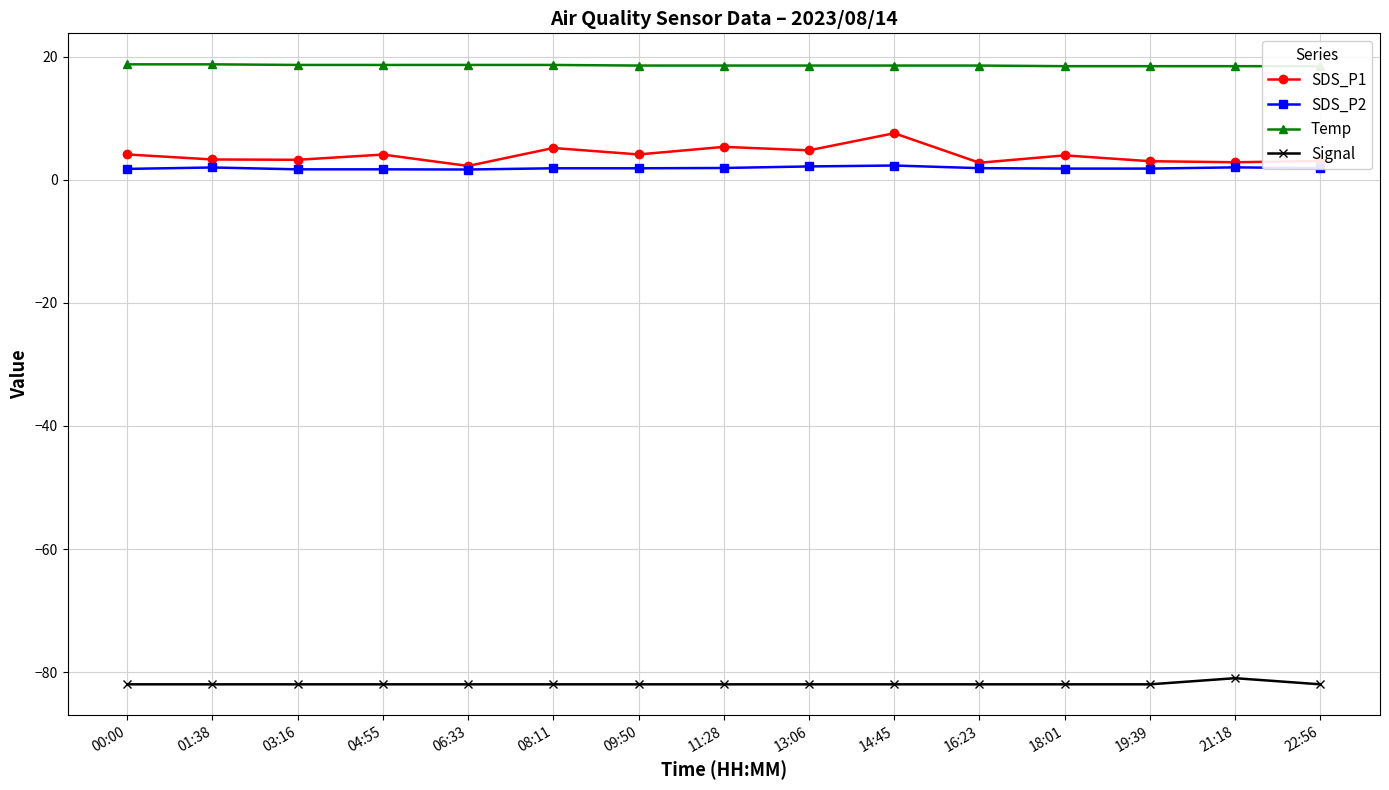

True or false: Temp and SDS_P1 cross at least once.

False